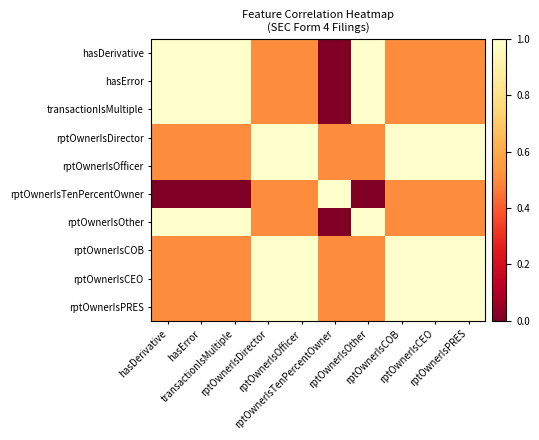

Reading right to left, what are all the values shown in this chart?

hasDerivative: rptOwnerIsPRES=0.5	rptOwnerIsCEO=0.5	rptOwnerIsCOB=0.5	rptOwnerIsOther=1.0	rptOwnerIsTenPercentOwner=0.0	rptOwnerIsOfficer=0.5	rptOwnerIsDirector=0.5	transactionIsMultiple=1.0	hasError=1.0	hasDerivative=1.0
hasError: rptOwnerIsPRES=0.5	rptOwnerIsCEO=0.5	rptOwnerIsCOB=0.5	rptOwnerIsOther=1.0	rptOwnerIsTenPercentOwner=0.0	rptOwnerIsOfficer=0.5	rptOwnerIsDirector=0.5	transactionIsMultiple=1.0	hasError=1.0	hasDerivative=1.0
transactionIsMultiple: rptOwnerIsPRES=0.5	rptOwnerIsCEO=0.5	rptOwnerIsCOB=0.5	rptOwnerIsOther=1.0	rptOwnerIsTenPercentOwner=0.0	rptOwnerIsOfficer=0.5	rptOwnerIsDirector=0.5	transactionIsMultiple=1.0	hasError=1.0	hasDerivative=1.0
rptOwnerIsDirector: rptOwnerIsPRES=1.0	rptOwnerIsCEO=1.0	rptOwnerIsCOB=1.0	rptOwnerIsOther=0.5	rptOwnerIsTenPercentOwner=0.5	rptOwnerIsOfficer=1.0	rptOwnerIsDirector=1.0	transactionIsMultiple=0.5	hasError=0.5	hasDerivative=0.5
rptOwnerIsOfficer: rptOwnerIsPRES=1.0	rptOwnerIsCEO=1.0	rptOwnerIsCOB=1.0	rptOwnerIsOther=0.5	rptOwnerIsTenPercentOwner=0.5	rptOwnerIsOfficer=1.0	rptOwnerIsDirector=1.0	transactionIsMultiple=0.5	hasError=0.5	hasDerivative=0.5
rptOwnerIsTenPercentOwner: rptOwnerIsPRES=0.5	rptOwnerIsCEO=0.5	rptOwnerIsCOB=0.5	rptOwnerIsOther=0.0	rptOwnerIsTenPercentOwner=1.0	rptOwnerIsOfficer=0.5	rptOwnerIsDirector=0.5	transactionIsMultiple=0.0	hasError=0.0	hasDerivative=0.0
rptOwnerIsOther: rptOwnerIsPRES=0.5	rptOwnerIsCEO=0.5	rptOwnerIsCOB=0.5	rptOwnerIsOther=1.0	rptOwnerIsTenPercentOwner=0.0	rptOwnerIsOfficer=0.5	rptOwnerIsDirector=0.5	transactionIsMultiple=1.0	hasError=1.0	hasDerivative=1.0
rptOwnerIsCOB: rptOwnerIsPRES=1.0	rptOwnerIsCEO=1.0	rptOwnerIsCOB=1.0	rptOwnerIsOther=0.5	rptOwnerIsTenPercentOwner=0.5	rptOwnerIsOfficer=1.0	rptOwnerIsDirector=1.0	transactionIsMultiple=0.5	hasError=0.5	hasDerivative=0.5
rptOwnerIsCEO: rptOwnerIsPRES=1.0	rptOwnerIsCEO=1.0	rptOwnerIsCOB=1.0	rptOwnerIsOther=0.5	rptOwnerIsTenPercentOwner=0.5	rptOwnerIsOfficer=1.0	rptOwnerIsDirector=1.0	transactionIsMultiple=0.5	hasError=0.5	hasDerivative=0.5
rptOwnerIsPRES: rptOwnerIsPRES=1.0	rptOwnerIsCEO=1.0	rptOwnerIsCOB=1.0	rptOwnerIsOther=0.5	rptOwnerIsTenPercentOwner=0.5	rptOwnerIsOfficer=1.0	rptOwnerIsDirector=1.0	transactionIsMultiple=0.5	hasError=0.5	hasDerivative=0.5